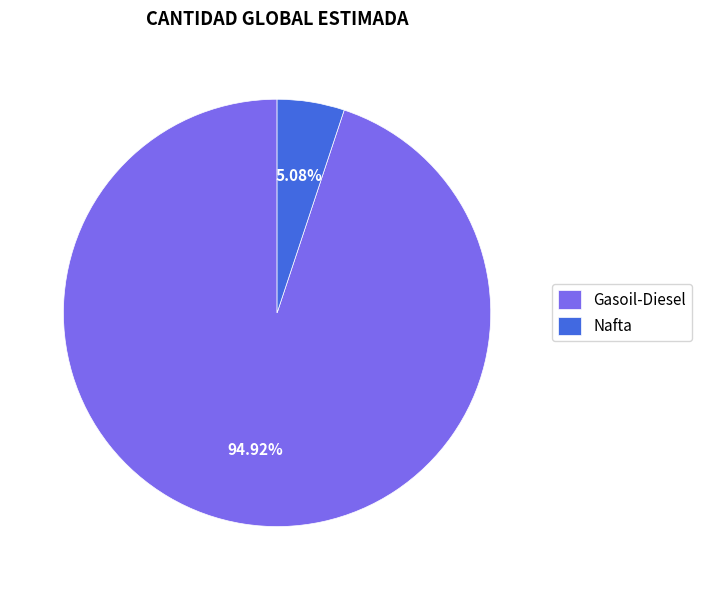

Is there a majority slice in this chart?

Yes